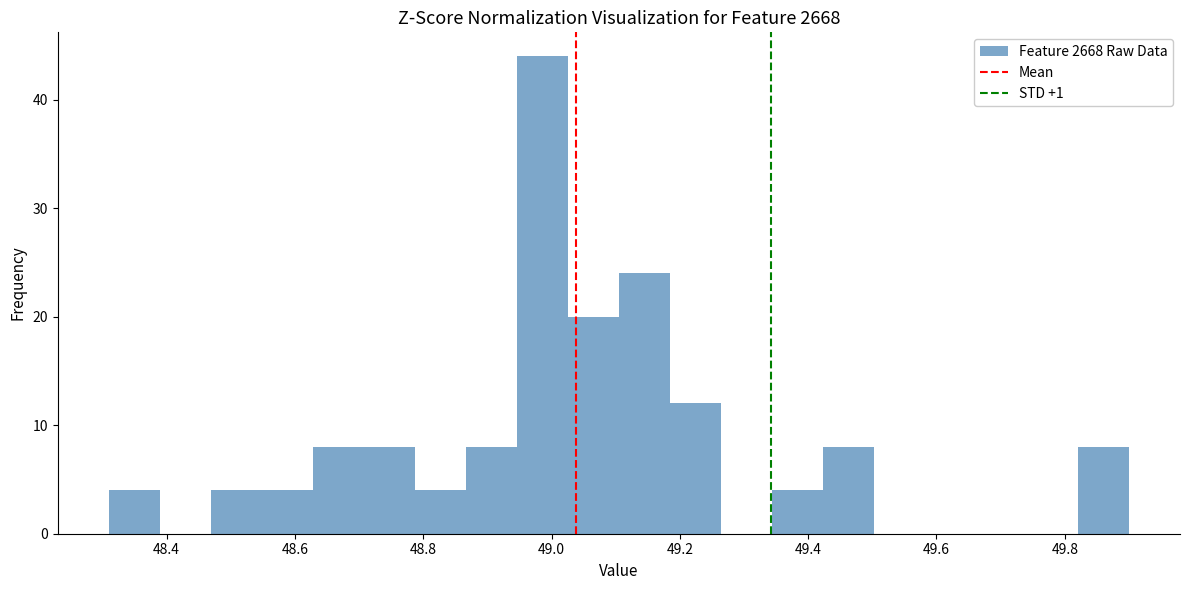

Read against the x-axis, roughly where is the centre of the tallest bar?

48.98